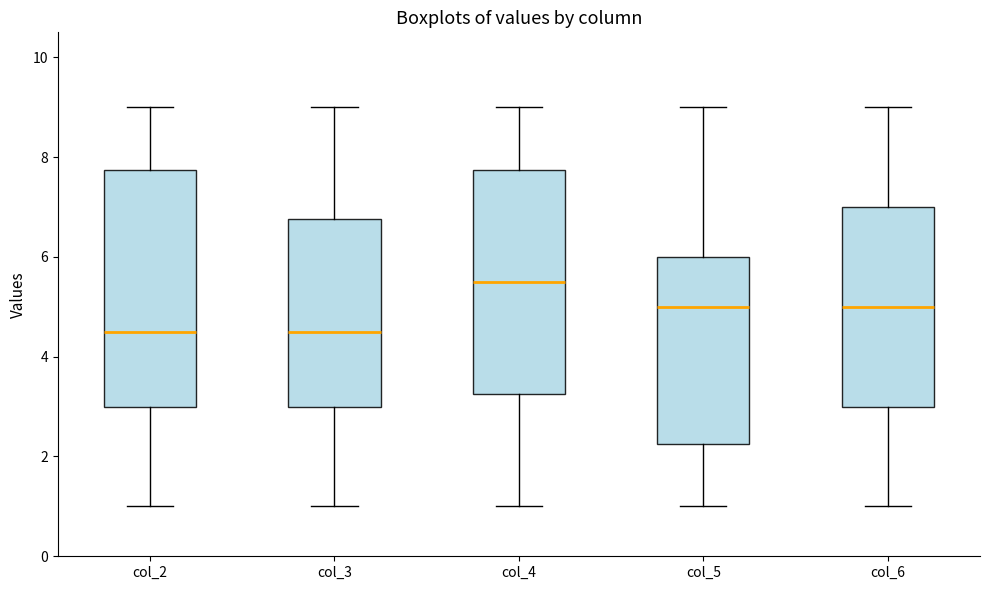

Where does the lower whisker of the box for col_6 end on the y-axis? The values are not printed on the chart, so give them approximately, as read against the axis.

1.0